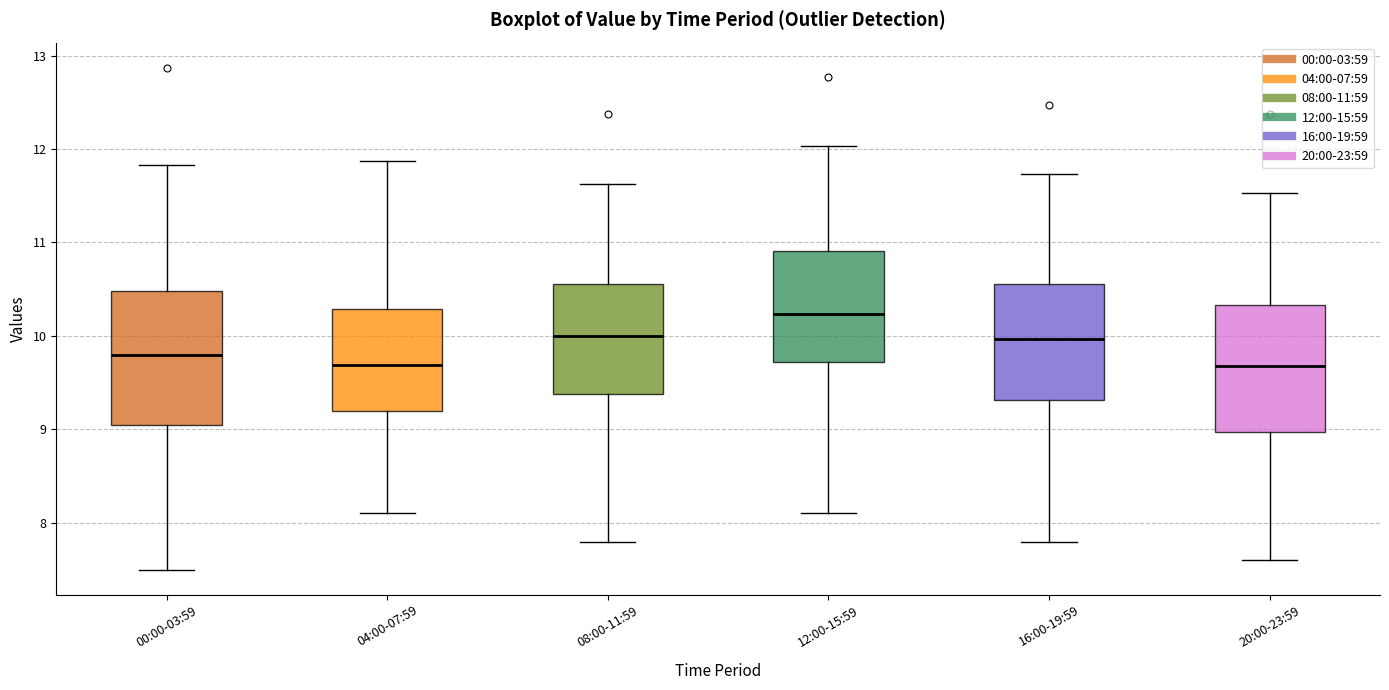

Where does the median line of the box for 12:00-15:59 sit on the y-axis? The values are not printed on the chart, so give them approximately, as read against the axis.

10.2